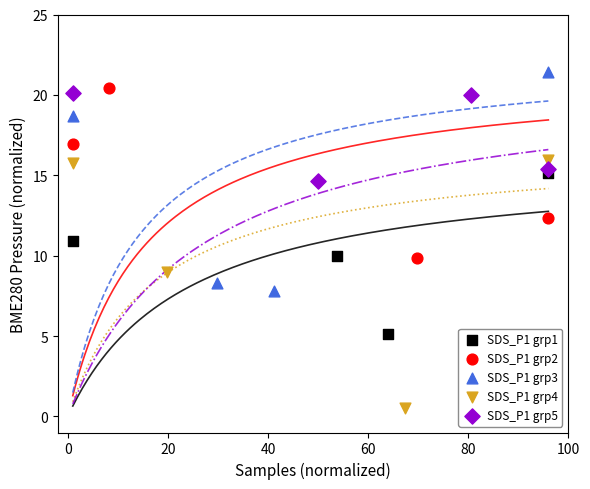

Which series reaches the minimum Y coordinate?

SDS_P1 grp4